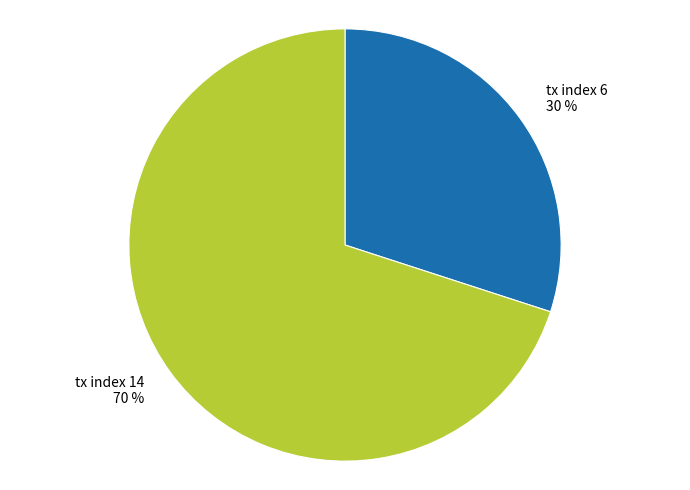

How many slices are in this pie chart?

2